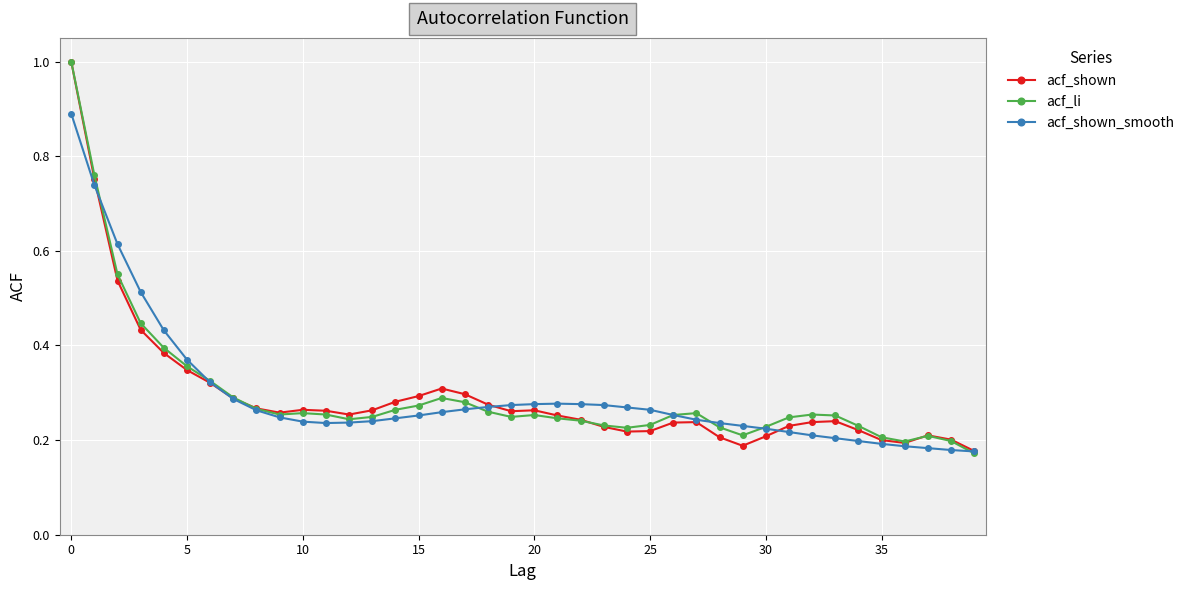

What is the value of the acf_li point at the 1st from the left?

1.0